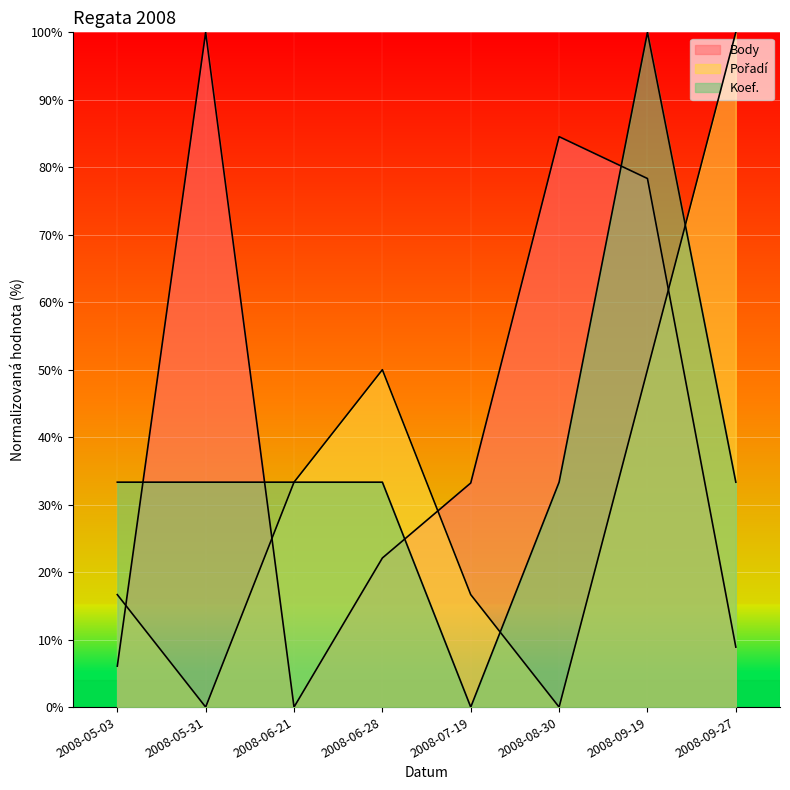

What is the maximum value for Body?

100.0